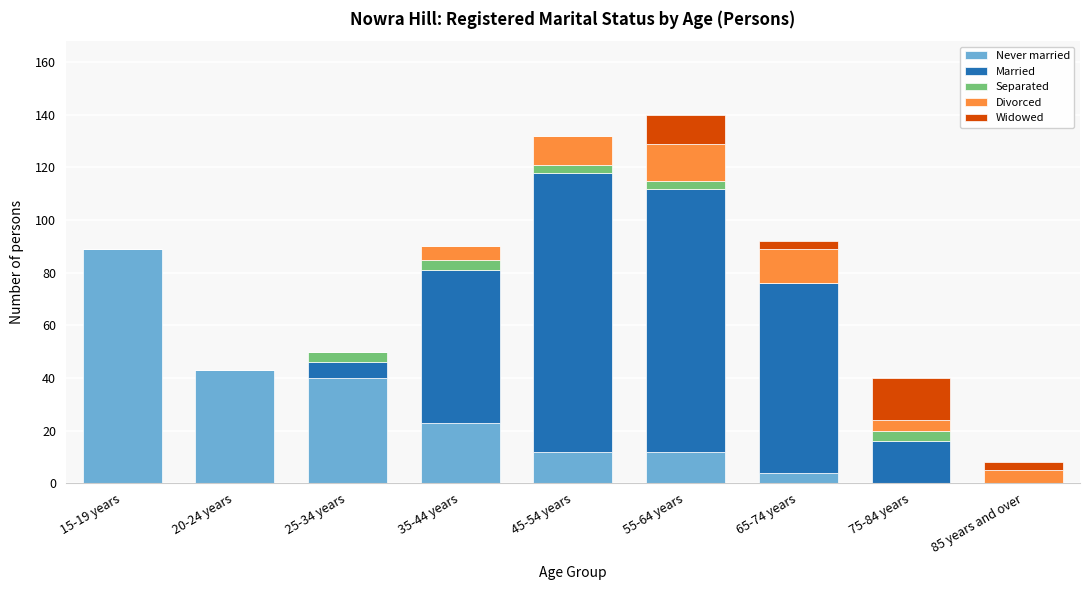

True or false: Never married has a value of 12 at 45-54 years.

True